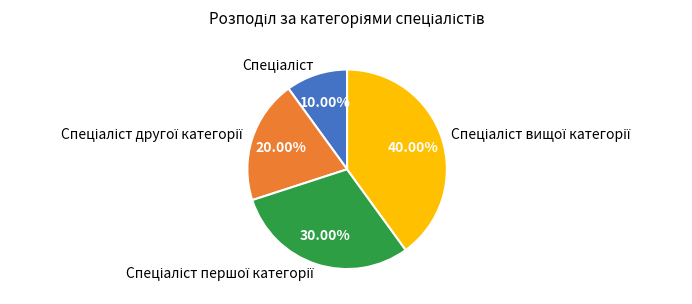

Is there any slice that represents more than half of the pie?

No